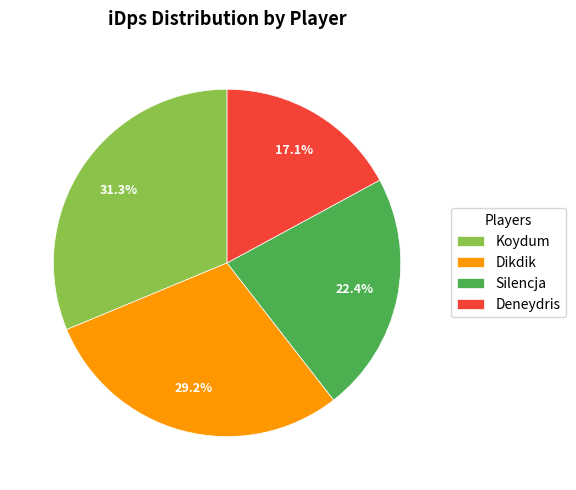

What percentage is the Silencja slice, to the nearest percent?

22%